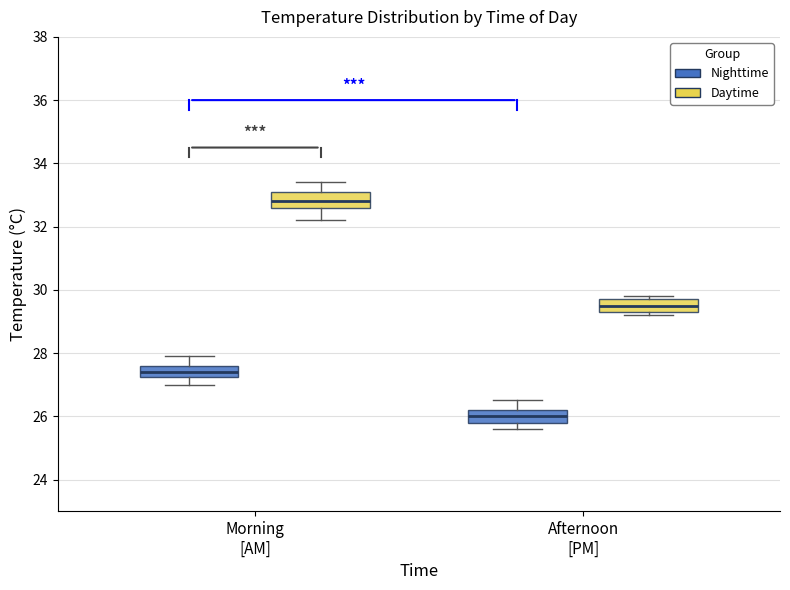

Where does the median line of the box for Afternoon [PM] (Daytime) sit on the y-axis? The values are not printed on the chart, so give them approximately, as read against the axis.

29.6